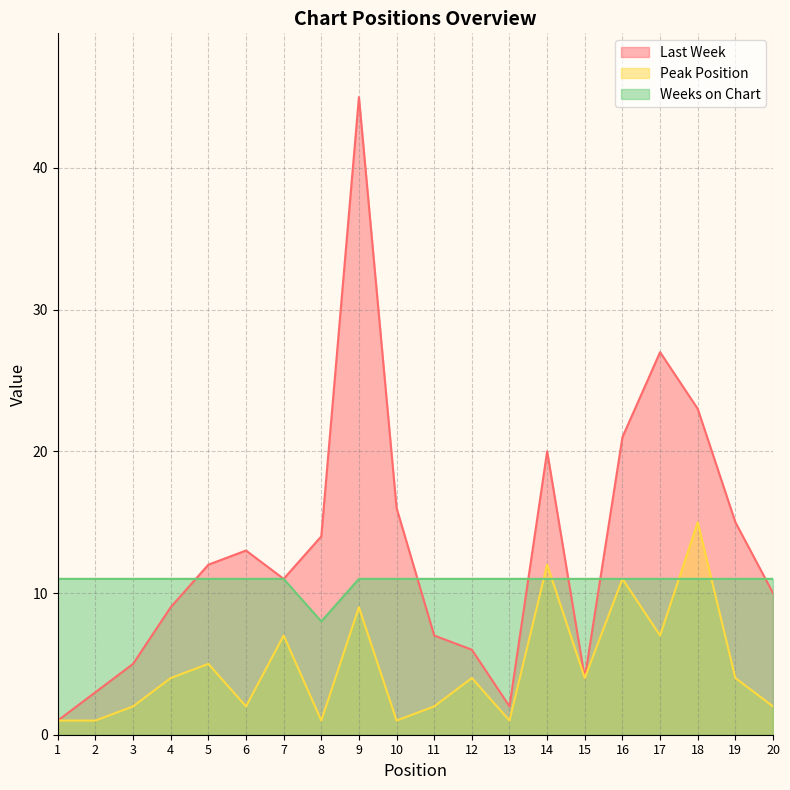

Between 19 and 15, which is larger?

19